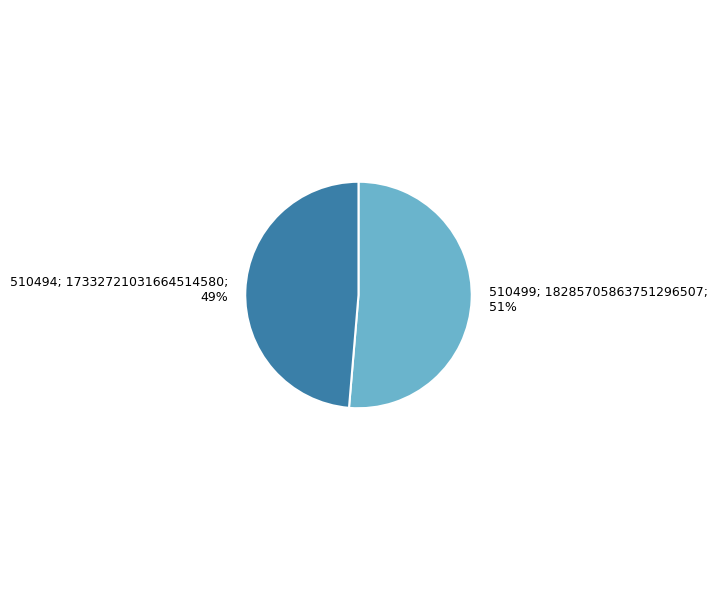

To the nearest percent, what is the average slice percentage?

50%